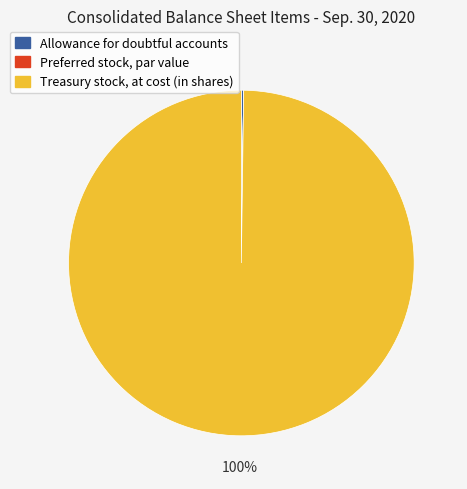

Which category accounts for the majority?

Treasury stock, at cost (in shares)